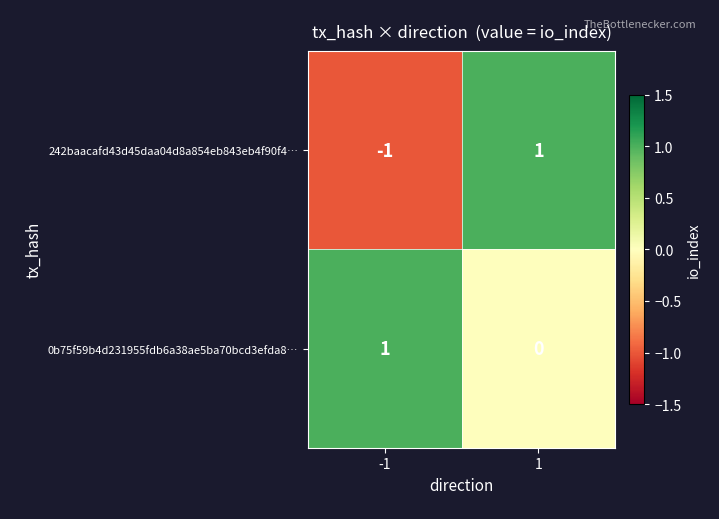

Is it true that 242baacafd43d45daa04d8a854eb843eb4f90f4… equals 2 at 1?

False